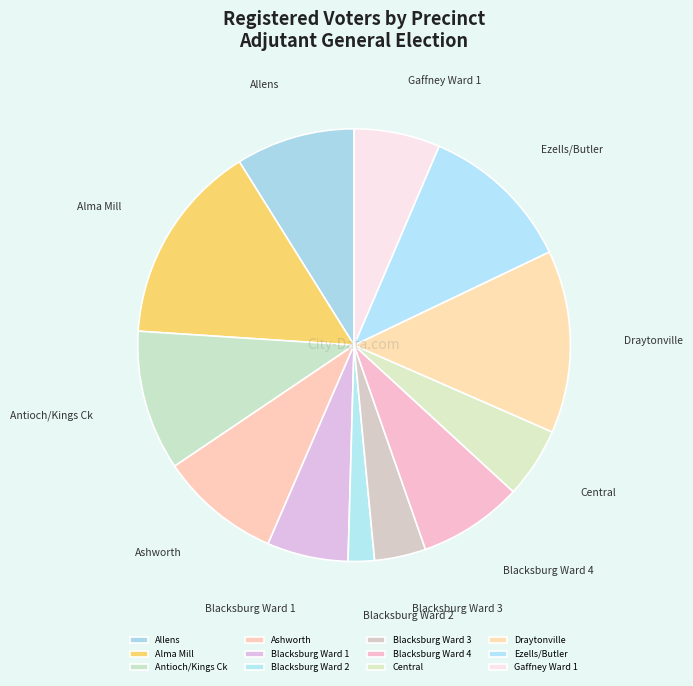

Which category has the smallest portion of the pie?

Blacksburg Ward 2